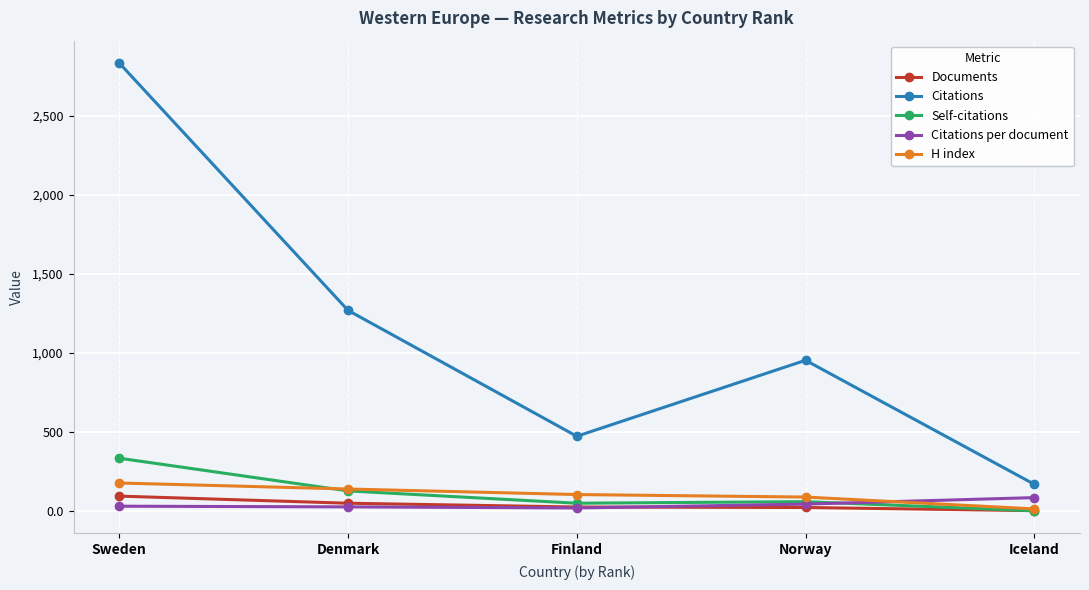

Is it true that H index equals 88.0 at Norway?

True